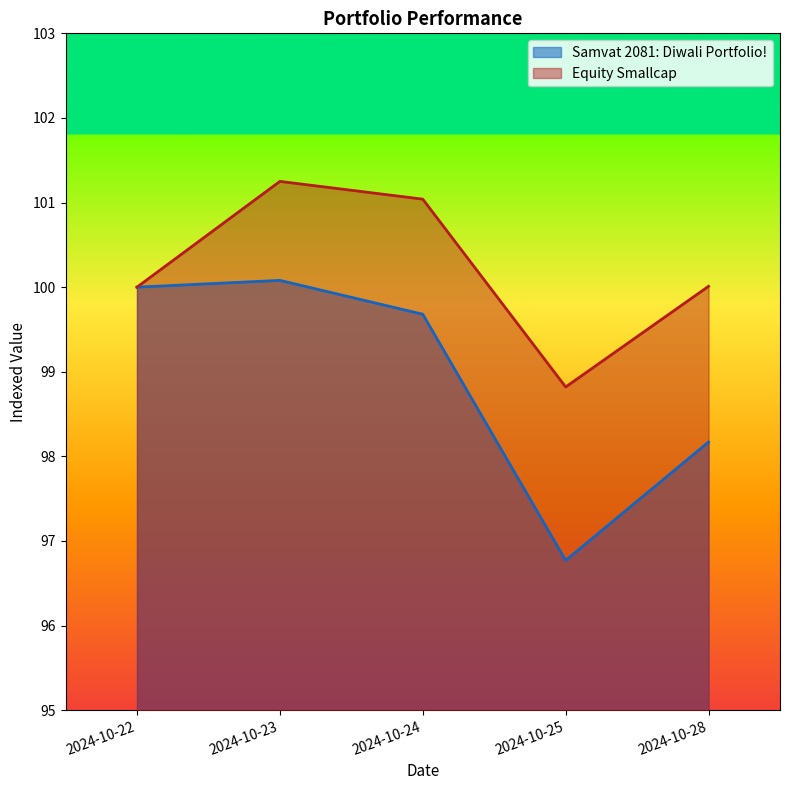

What is the difference between the maximum and minimum values in the Equity Smallcap series?

2.4